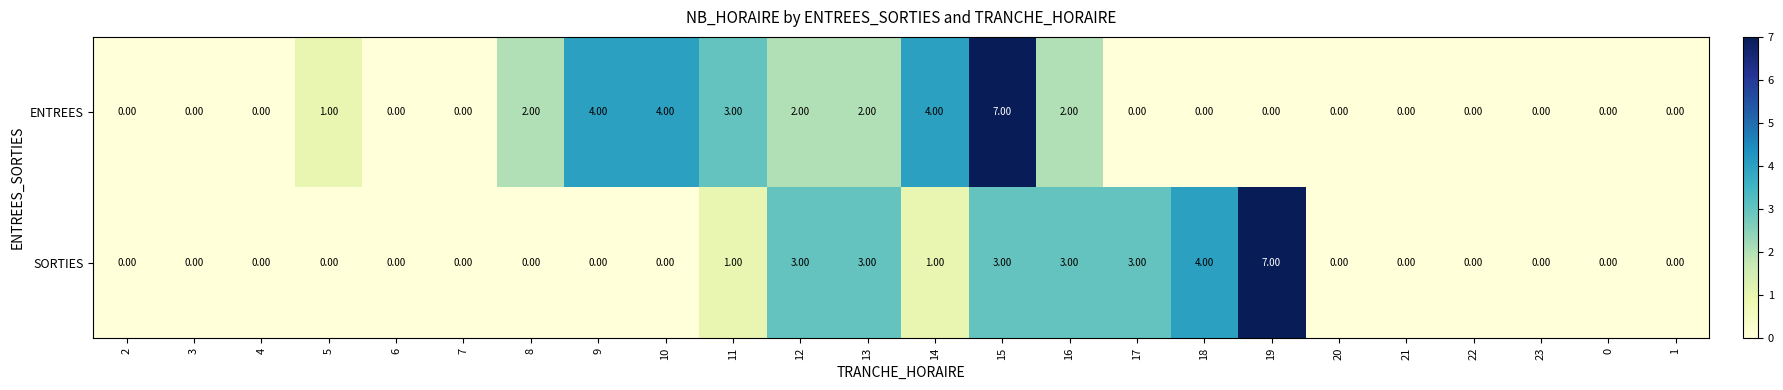

Count the number of data series in this chart.

2